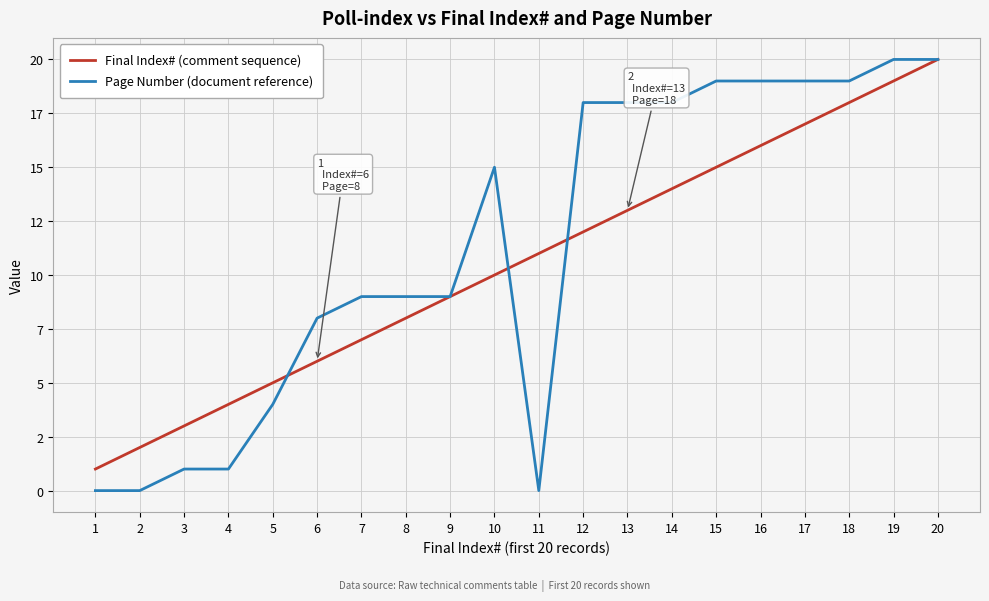

What are all the series names shown in the legend?

Final Index# (comment sequence), Page Number (document reference)